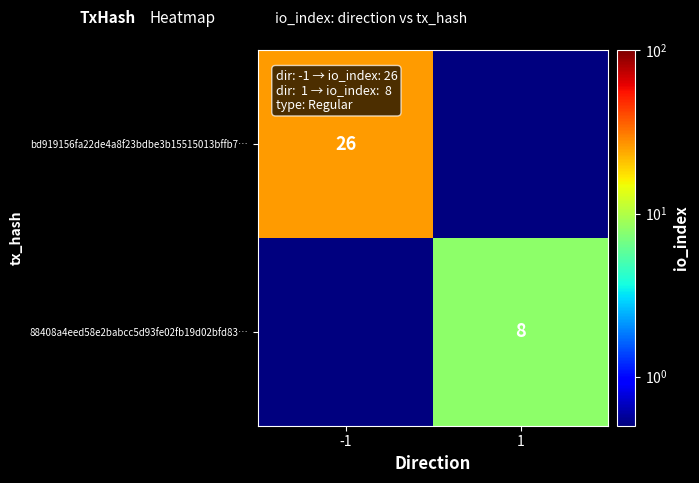

The value of bd919156fa22de4a8f23bdbe3b15515013bffb7… at -1 is 26.0. True or false?

True